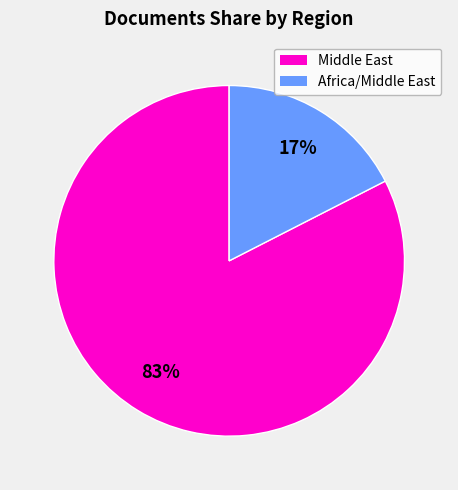

Does any single category account for the majority?

Yes